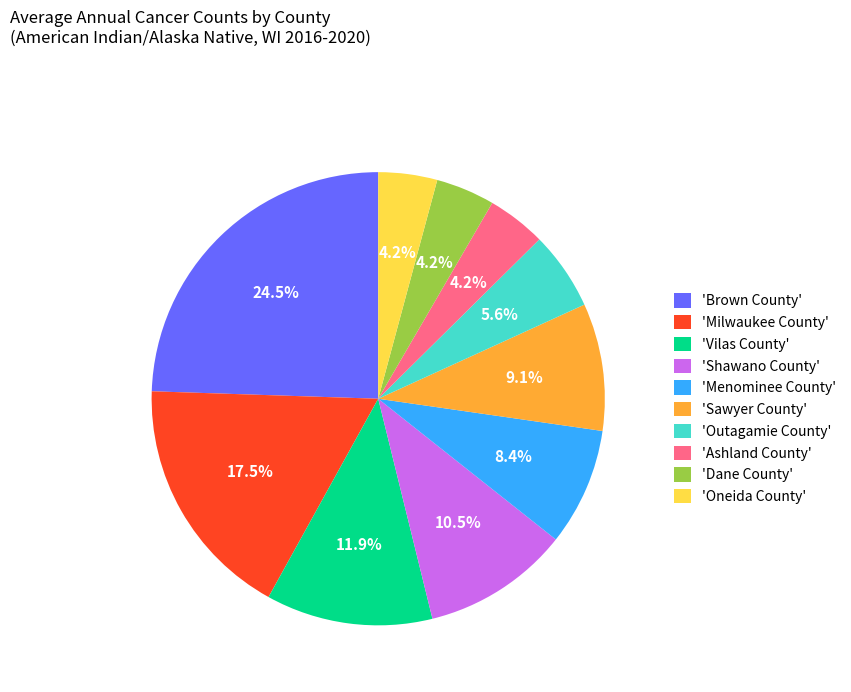

Which has a higher value, 'Outagamie County' or 'Ashland County'?

'Outagamie County'